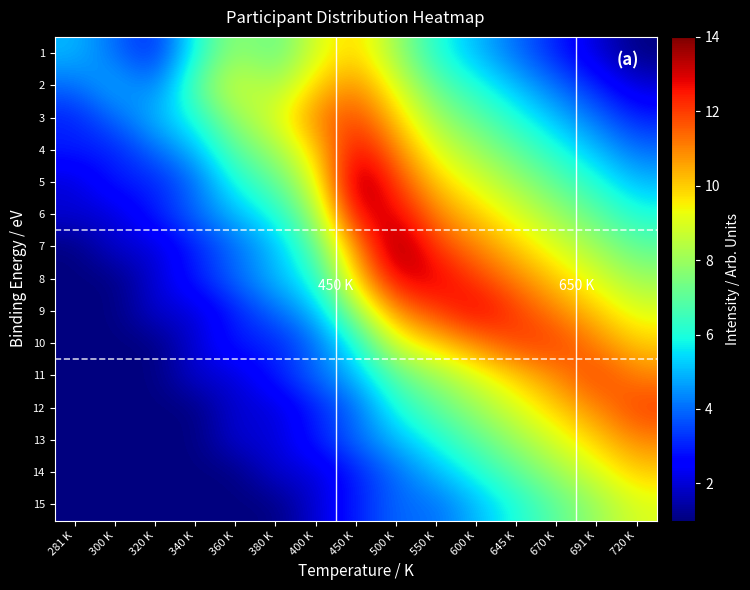

At which category is the sum across all series the highest?

500 K